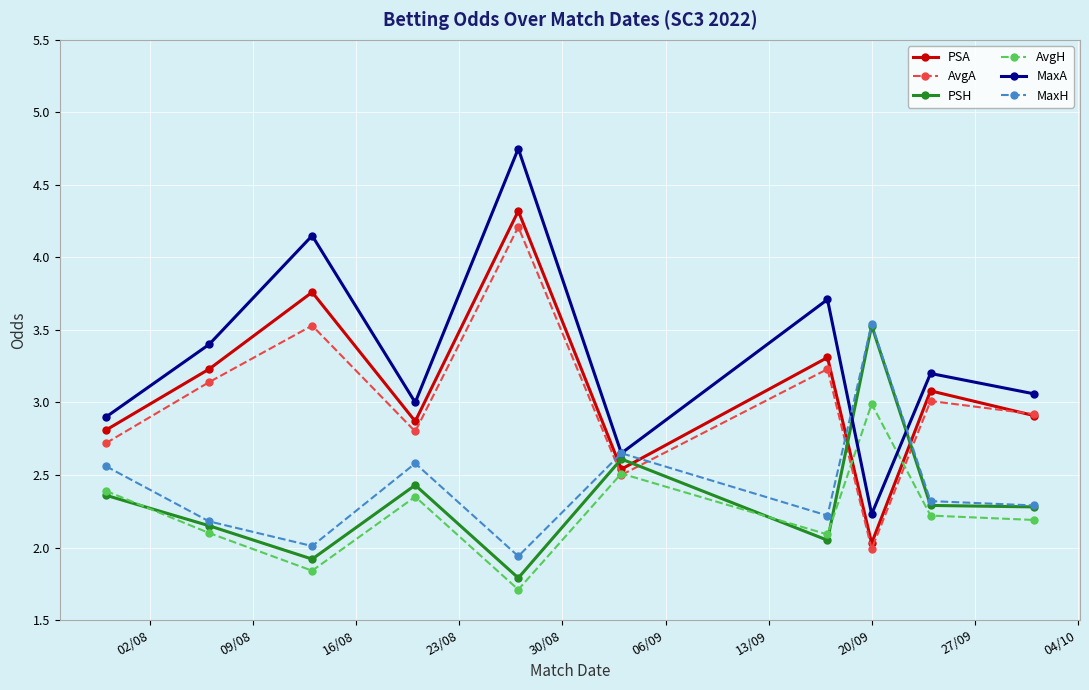

Which series has the largest total across all categories?

MaxA